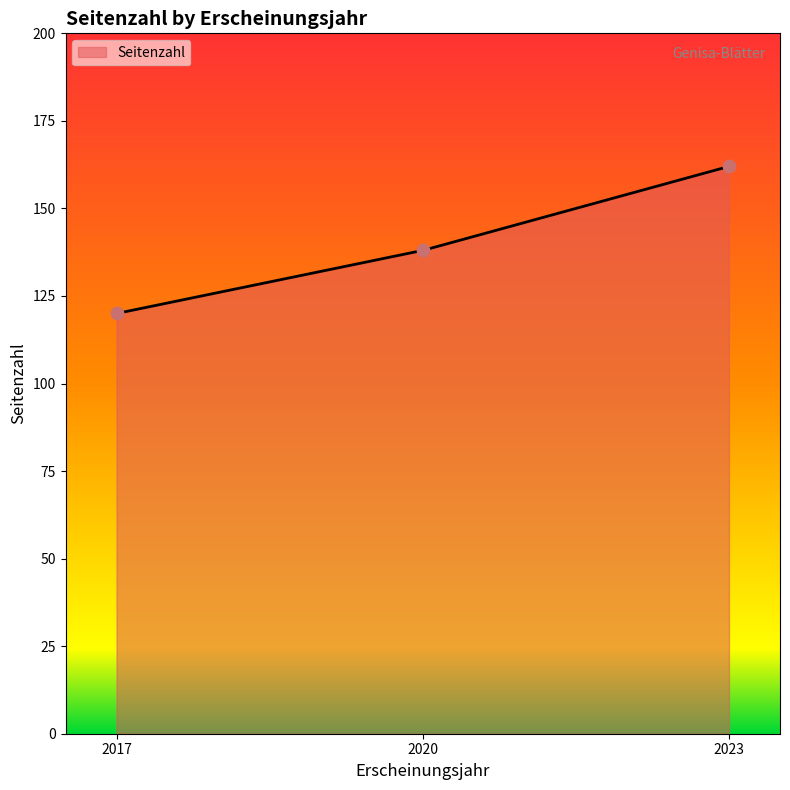

Between 2023 and 2020, which is larger?

2023